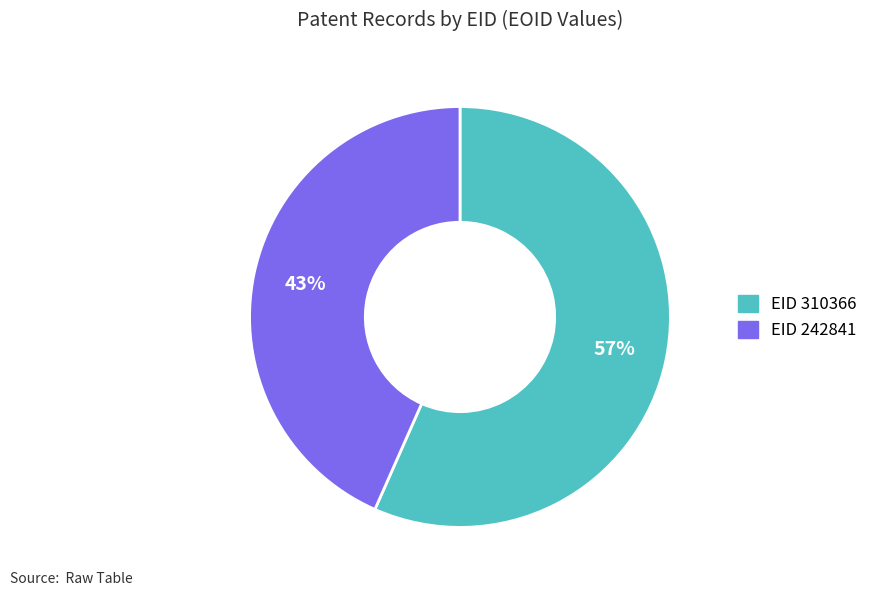

Is the sum of EID 310366 and EID 242841 greater than half?

Yes